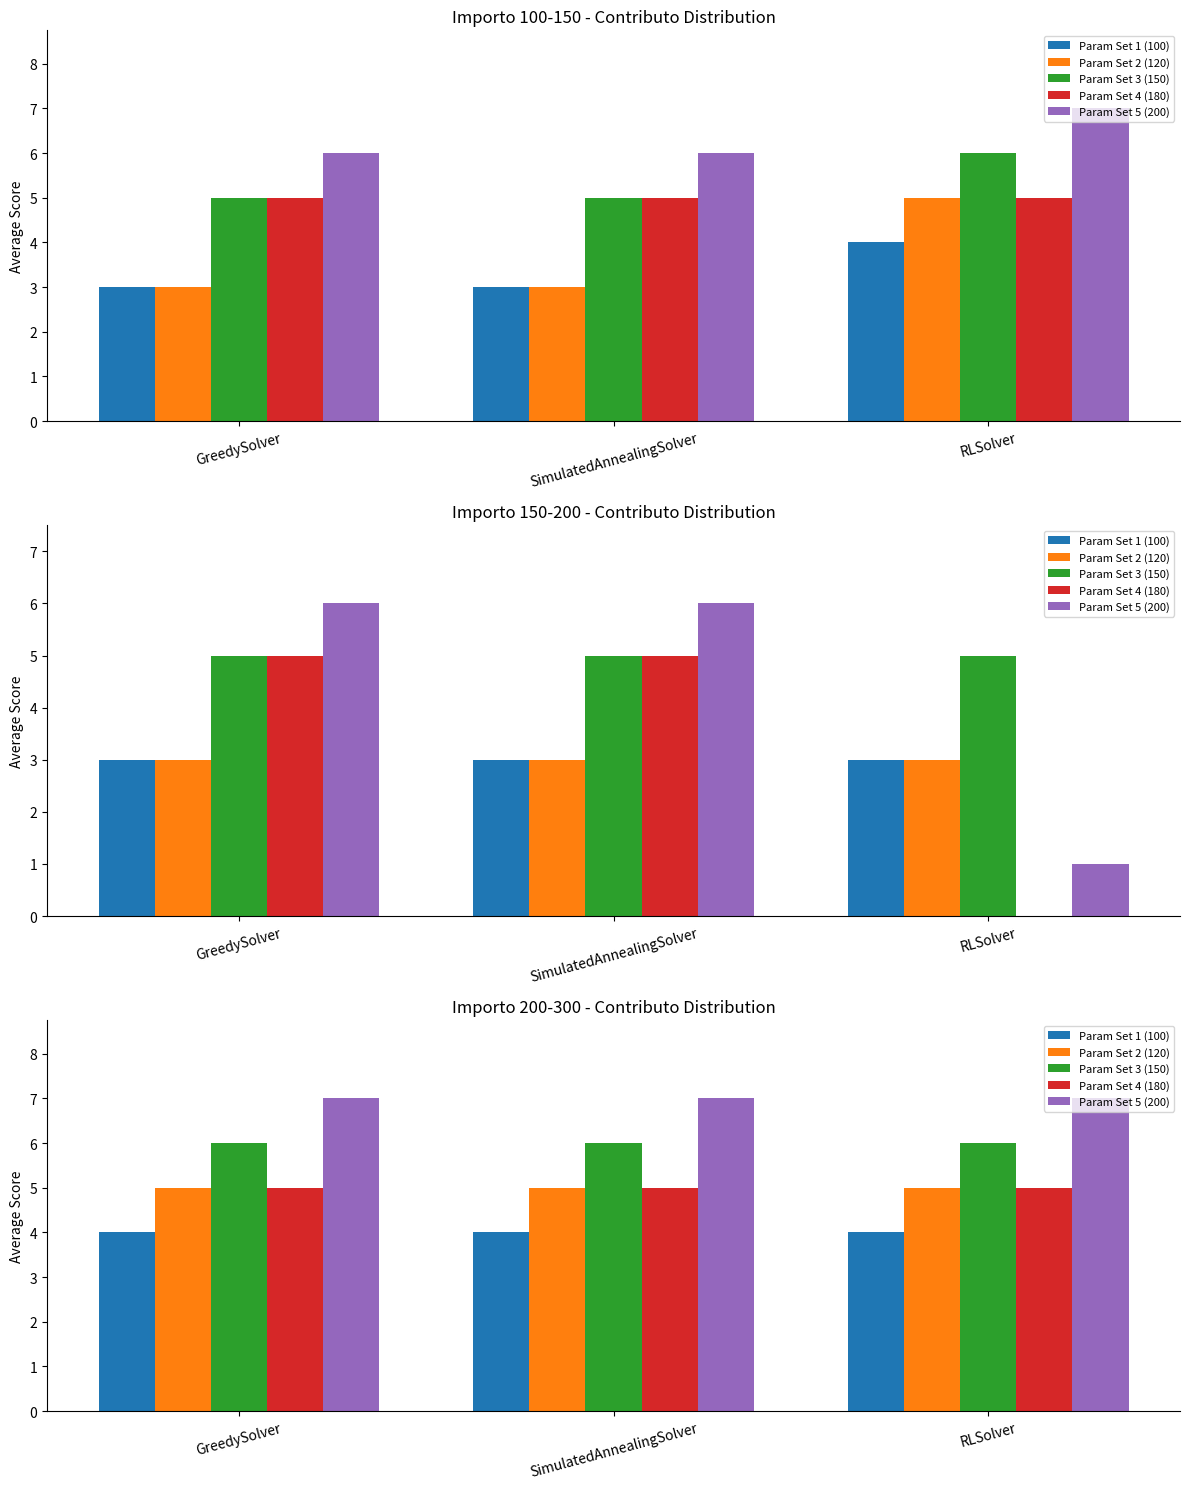

At which label is Param Set 2 (120) closest to 5?

GreedySolver